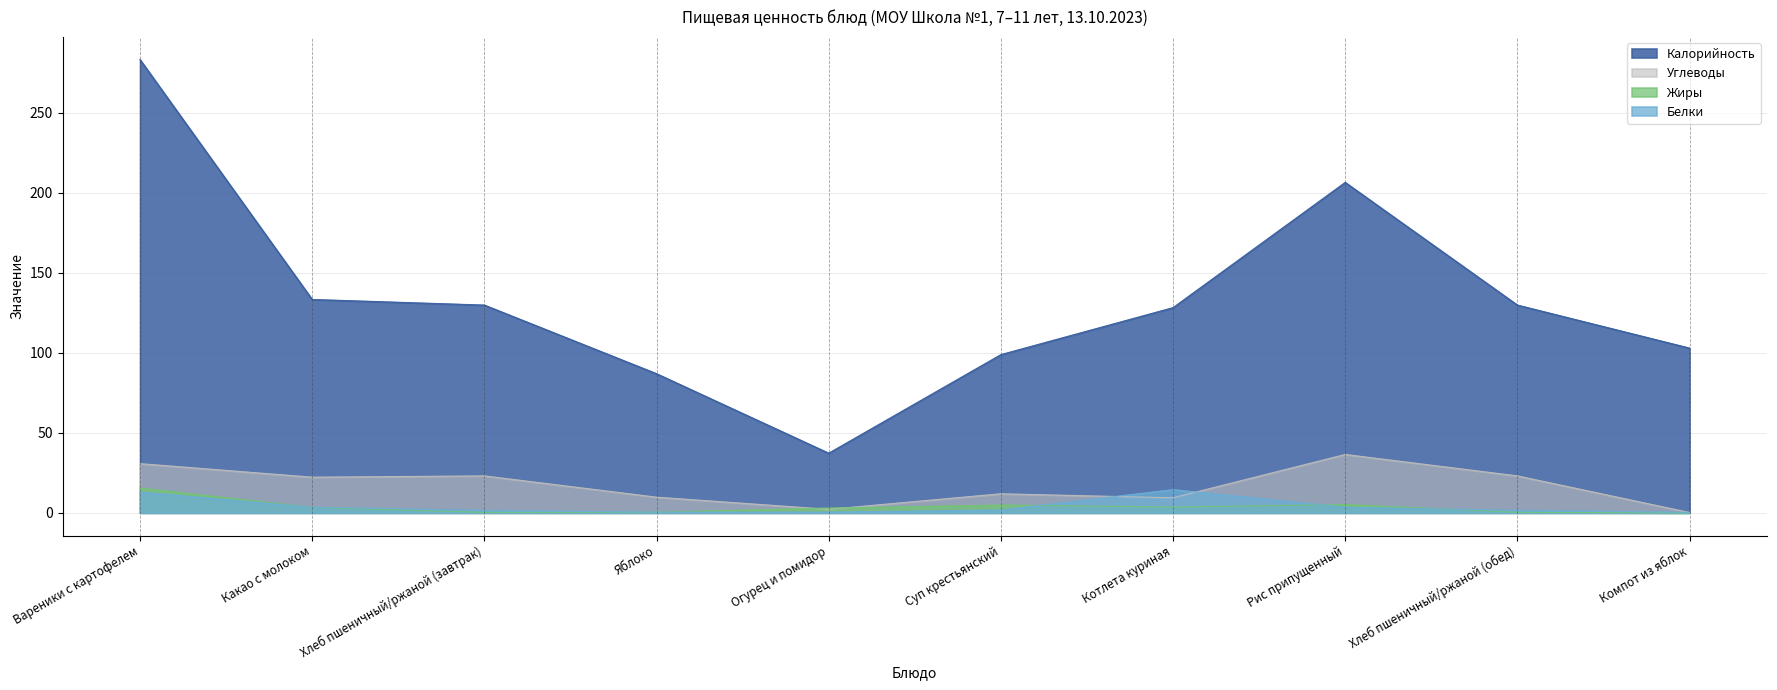

The Калорийность series shows 133.5 at Суп крестьянский. True or false?

False